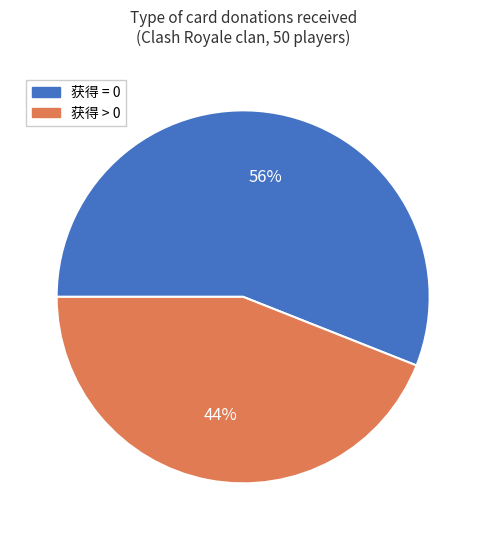

How many slices are in this pie chart?

2